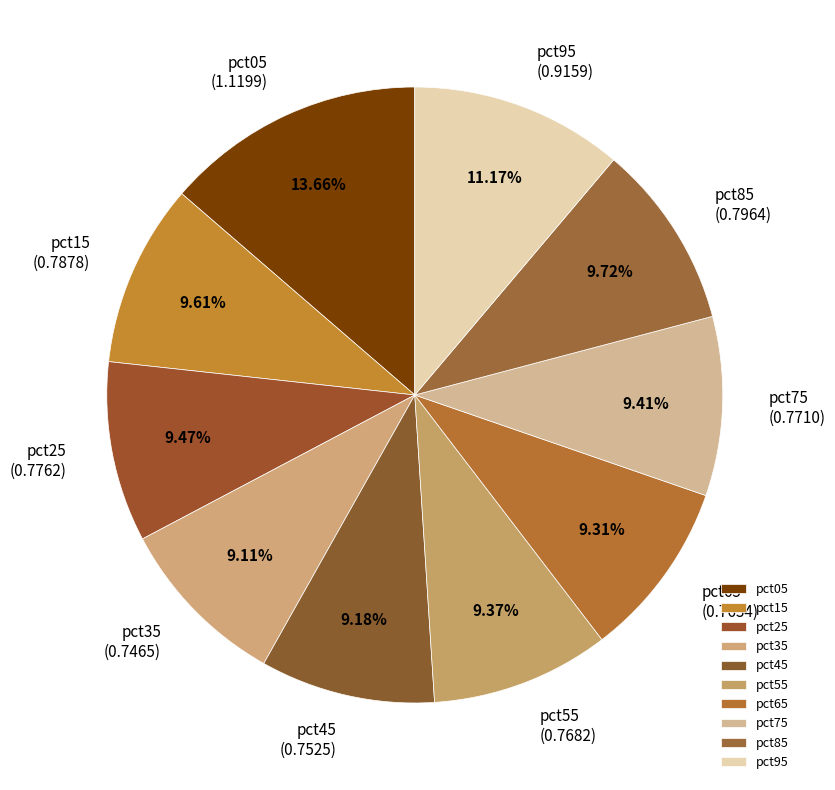

Combined, what portion of the pie is pct55 and pct75?

18.8%